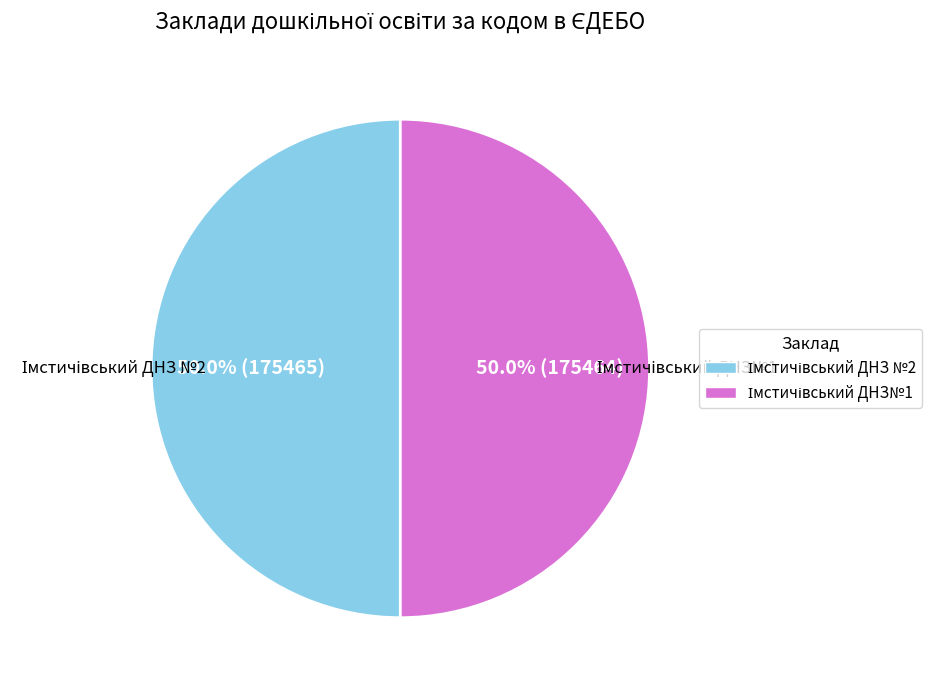

Which has a higher value, Імстичівський ДНЗ№1 or Імстичівський ДНЗ №2?

Імстичівський ДНЗ №2